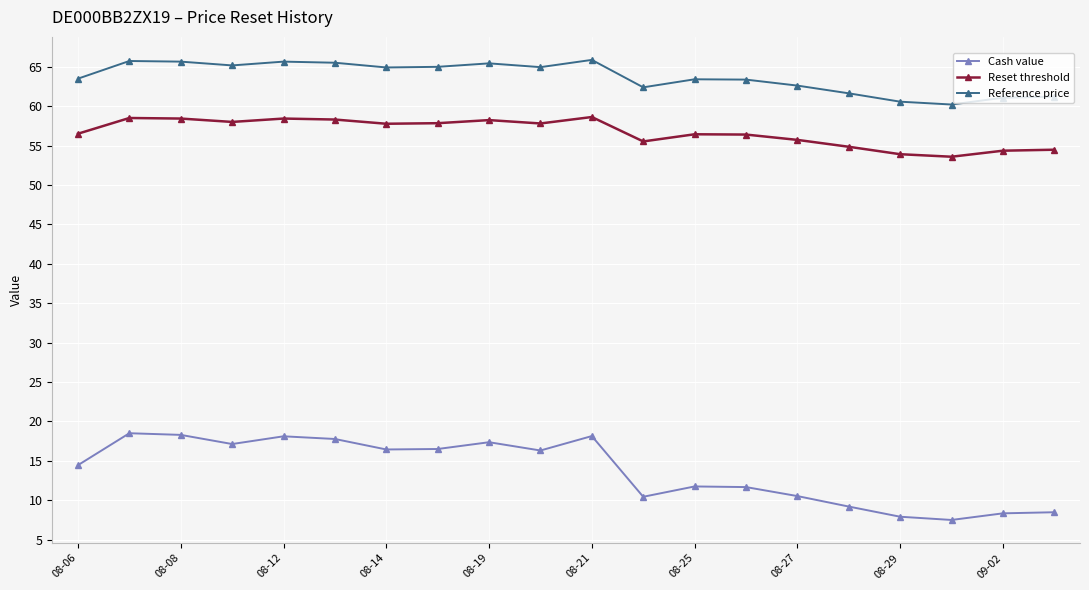

At how many categories does at least one series exceed 46?

20